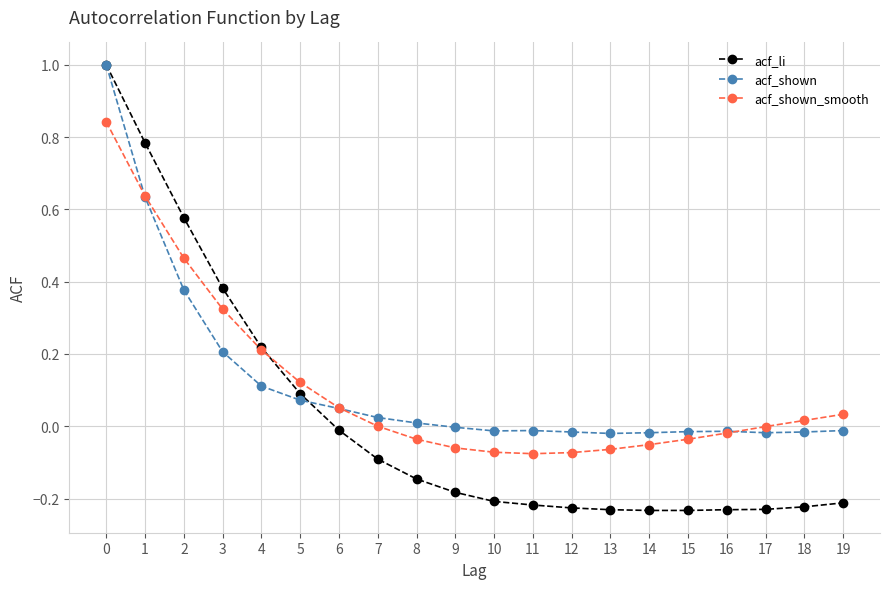

How many intersections are there between acf_shown_smooth and acf_shown?

3